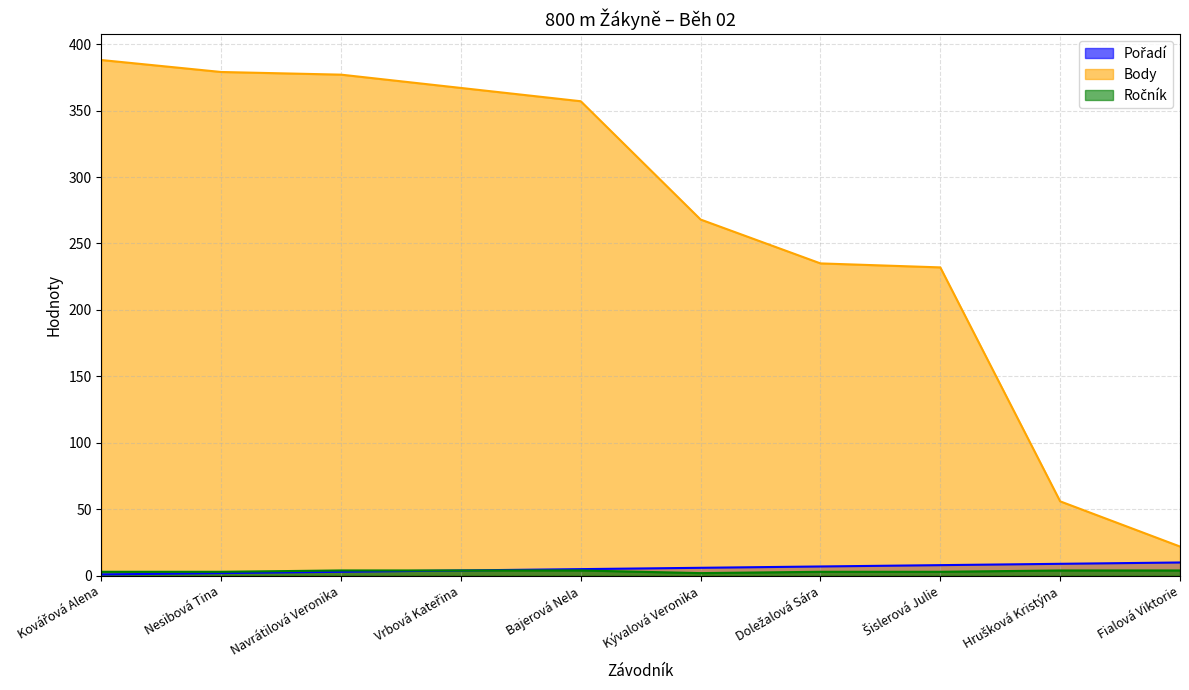

What is the highest value of the Pořadí series?

10